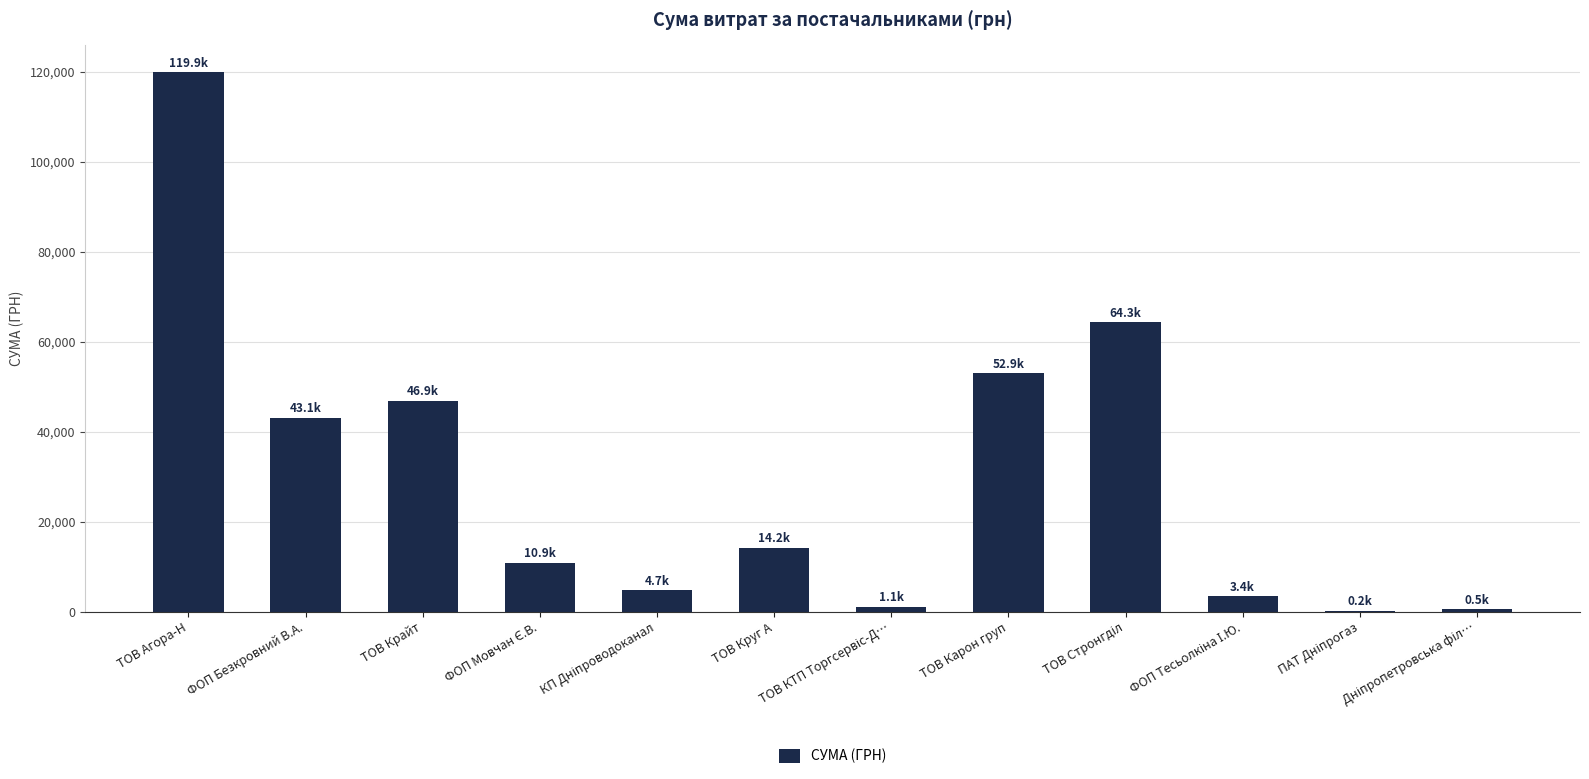

The value at ТОВ Крайт is 46888.1. True or false?

True